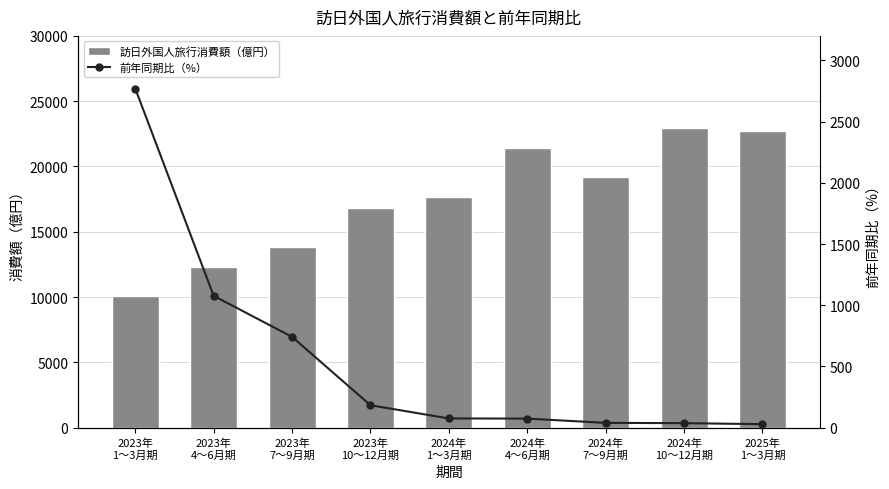

At which category is the sum across all series the highest?

2024年
10～12月期